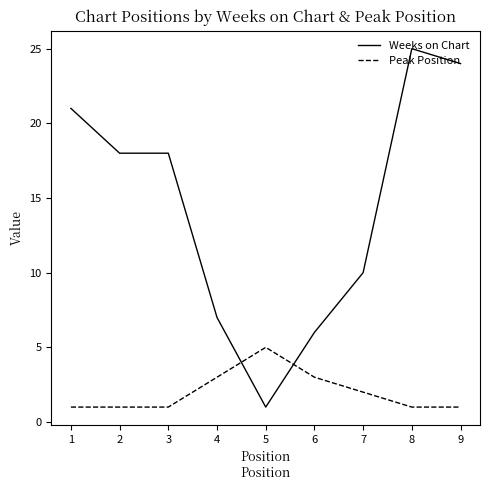

Where do Peak Position and Weeks on Chart first cross each other?

4 and 5